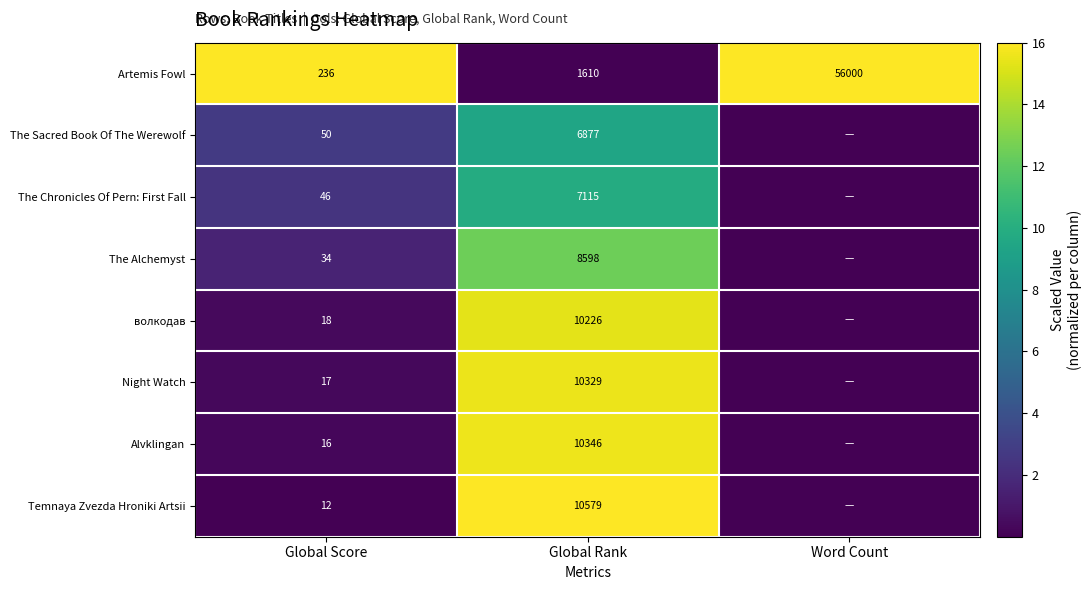

Is the value of Alvklingan at Global Score greater than the value of Artemis Fowl at Word Count?

No